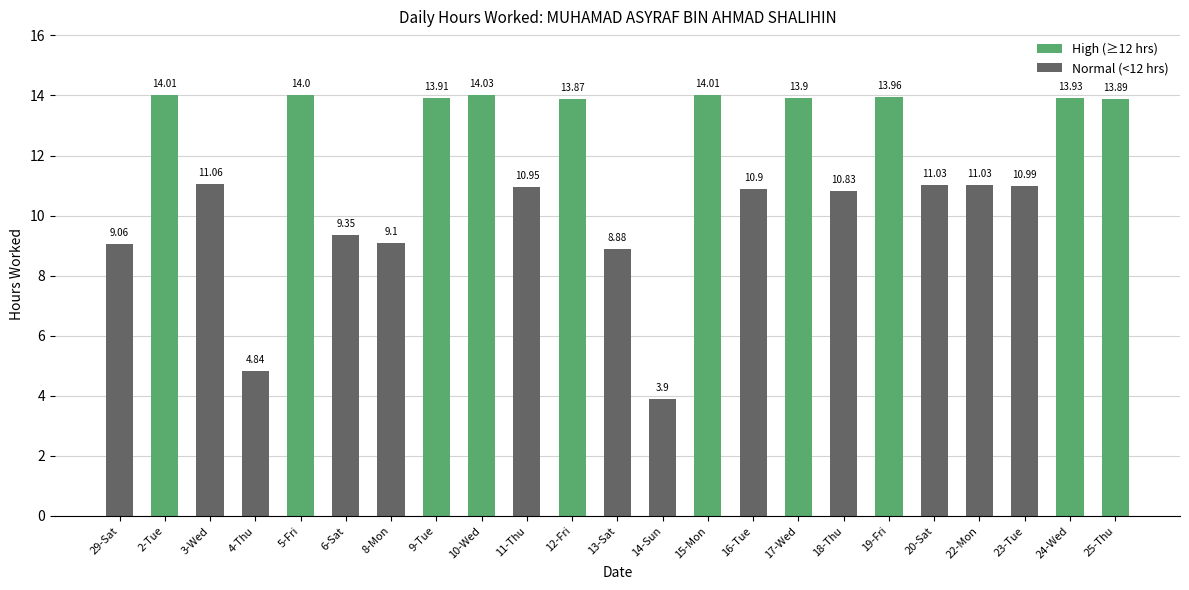

Where is the data nearest to the value 8?

13-Sat